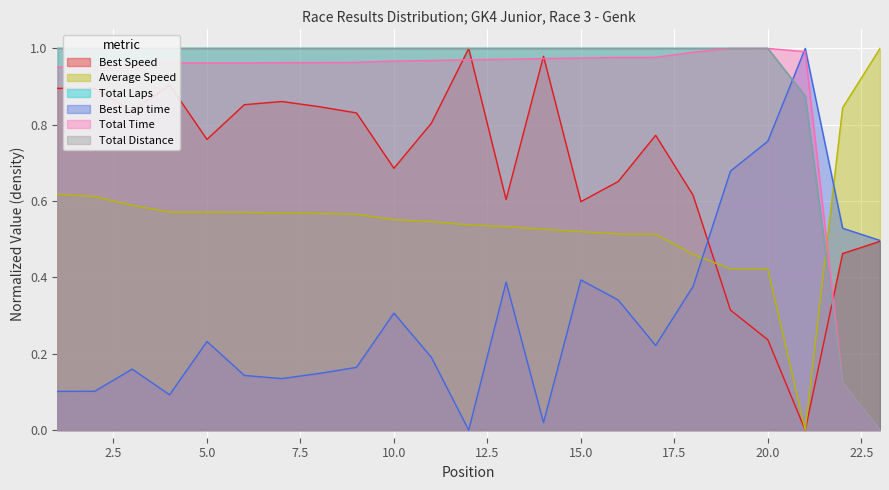

How many lines are shown in the chart?

6